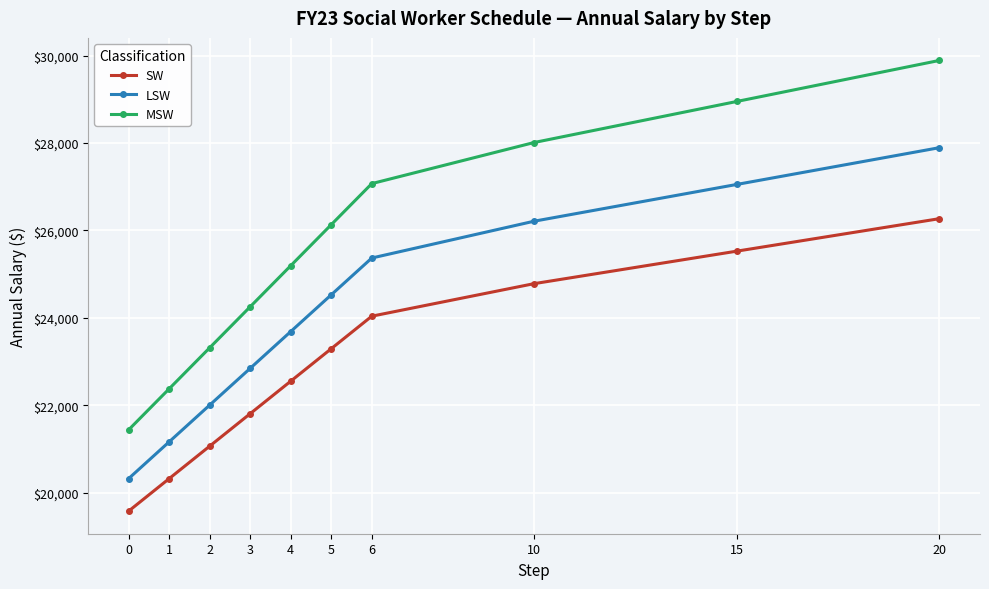

True or false: MSW has more than 2 interior local peaks.

False